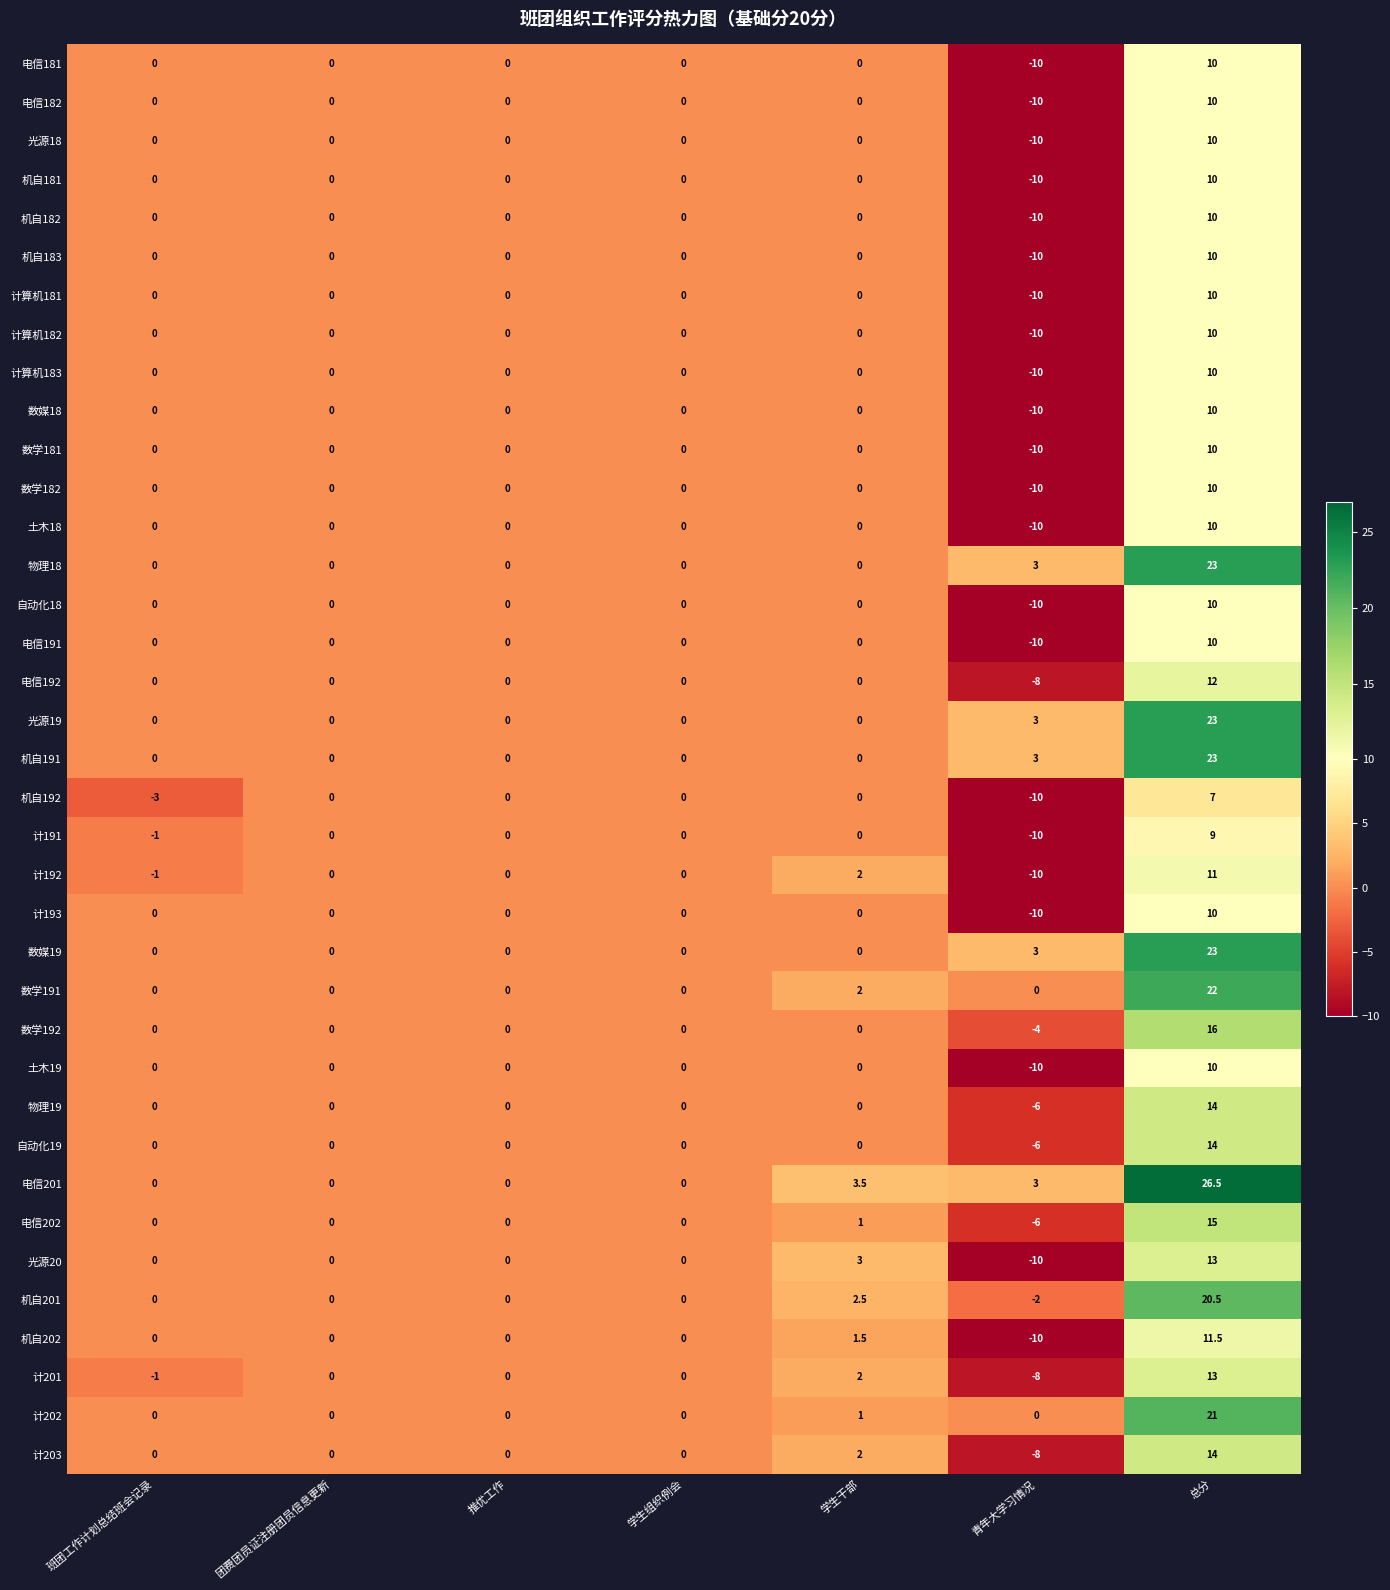

The value of 机自183 at 学生组织例会 is 0.0. True or false?

True